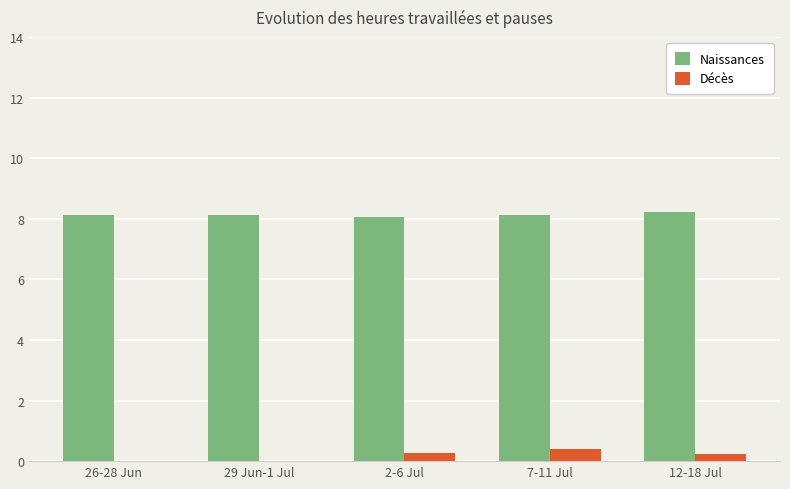

What is the sum of the Décès values at 7-11 Jul and 2-6 Jul?

0.7